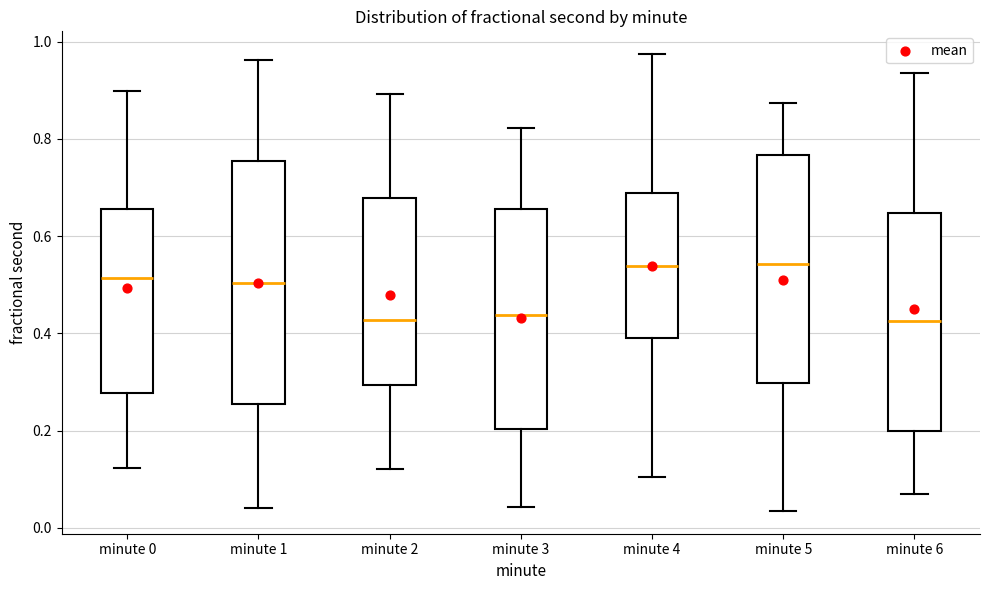

Reading left to right, transcribe this box plot: for each box, give where its median line is, the range the box spans, and where its two whiskers end, as read against the y-axis. The values are not printed on the chart, so give them approximately, as read against the axis.

minute 0: median 0.52, box 0.28 to 0.66, whiskers 0.12 to 0.90
minute 1: median 0.50, box 0.26 to 0.76, whiskers 0.04 to 0.96
minute 2: median 0.42, box 0.30 to 0.68, whiskers 0.12 to 0.90
minute 3: median 0.44, box 0.20 to 0.66, whiskers 0.04 to 0.82
minute 4: median 0.54, box 0.38 to 0.68, whiskers 0.10 to 0.98
minute 5: median 0.54, box 0.30 to 0.76, whiskers 0.04 to 0.88
minute 6: median 0.42, box 0.20 to 0.64, whiskers 0.06 to 0.94